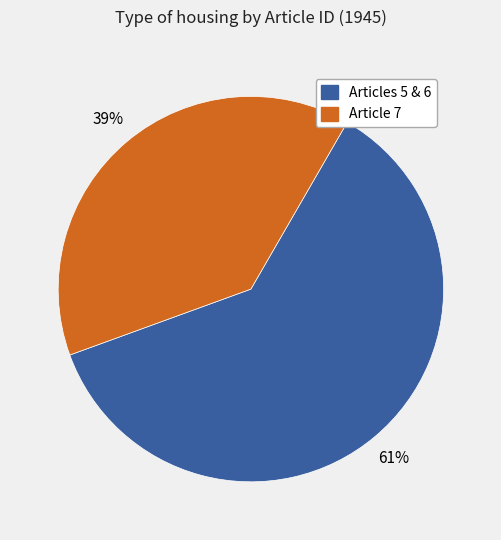

How many slices are in this pie chart?

2